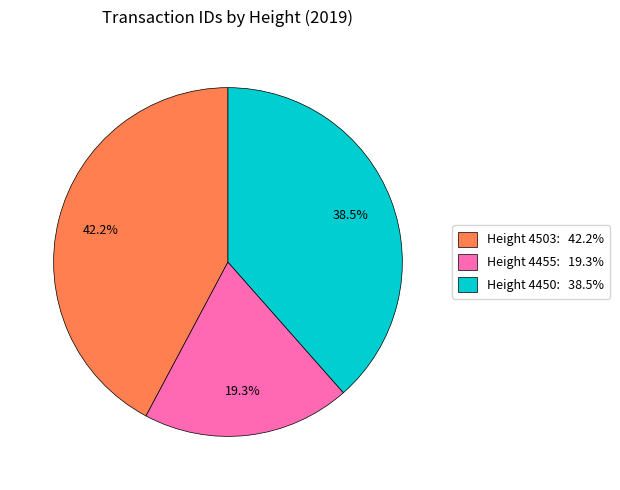

Does any single category account for the majority?

No